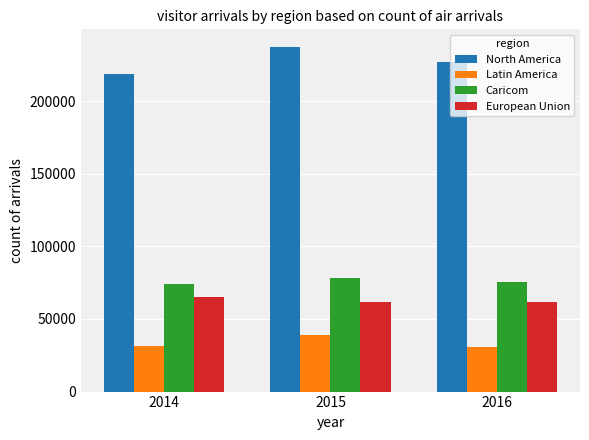

Which series has the largest total across all categories?

North America